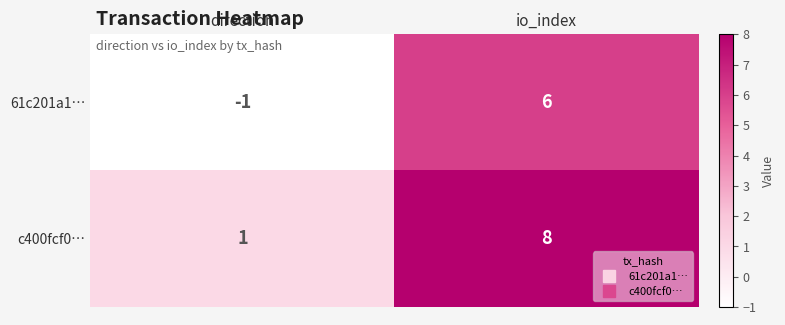

At how many categories does at least one series exceed 6?

1